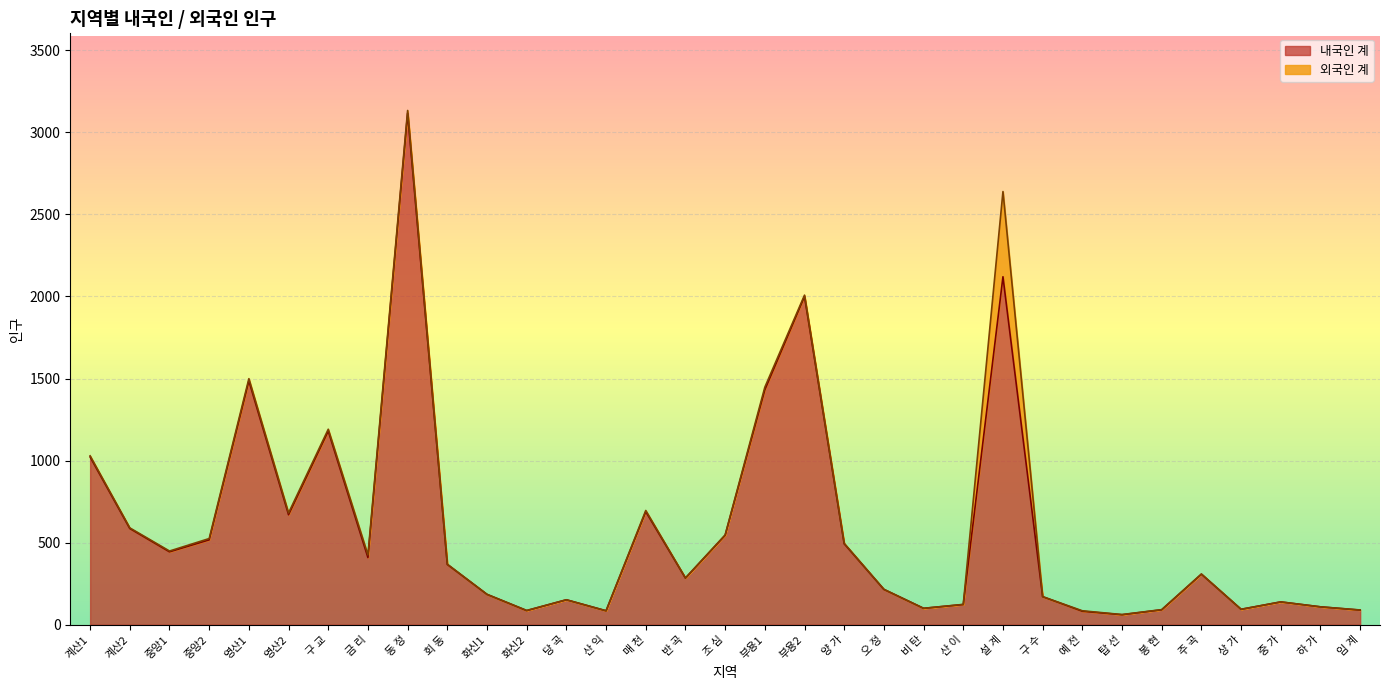

At which label is 내국인 계 closest to 1588?

영산1